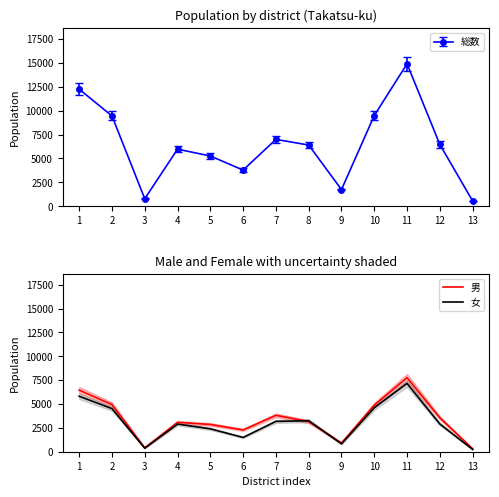

At how many categories does at least one series exceed 6565?

1